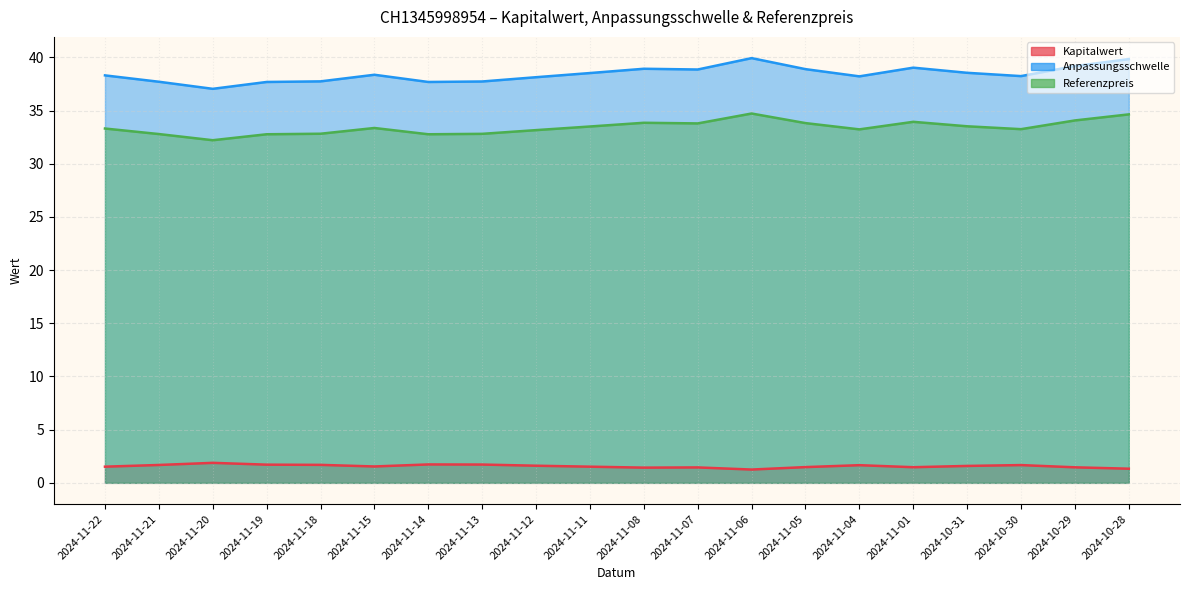

What is the maximum value shown in the chart?

39.9